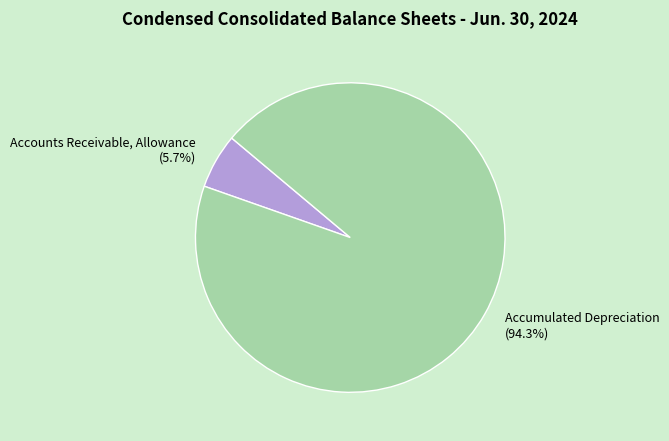

Rank the categories by value from highest to lowest.

Accumulated Depreciation, Accounts Receivable, Allowance